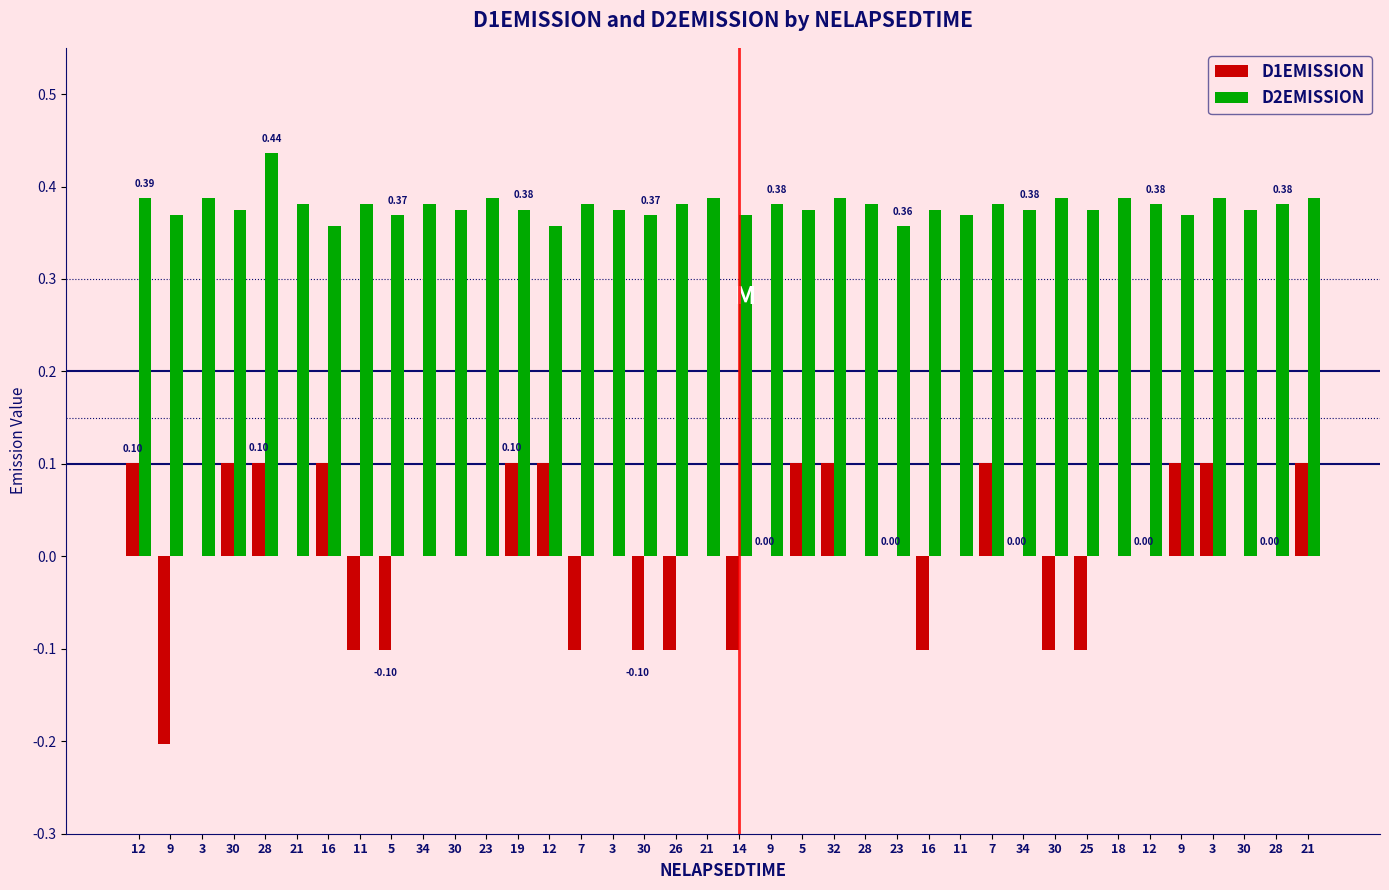

List the labels in order of D2EMISSION value, smallest first.

16, 12, 23, 9, 5, 30, 14, 11, 9, 30, 30, 19, 3, 5, 16, 34, 25, 30, 21, 11, 34, 7, 26, 9, 28, 7, 12, 28, 12, 3, 23, 21, 32, 30, 18, 3, 21, 28